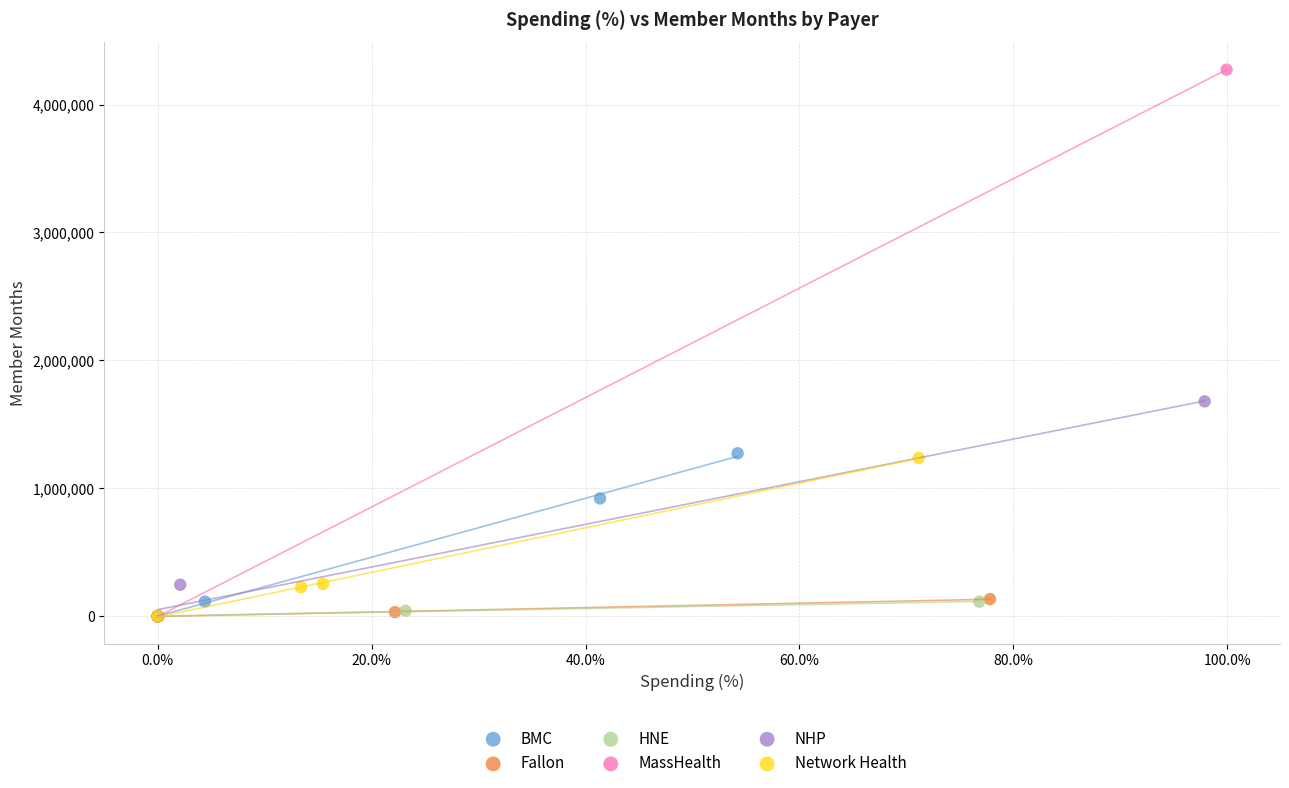

Which series has the largest Y range (max minus min)?

MassHealth